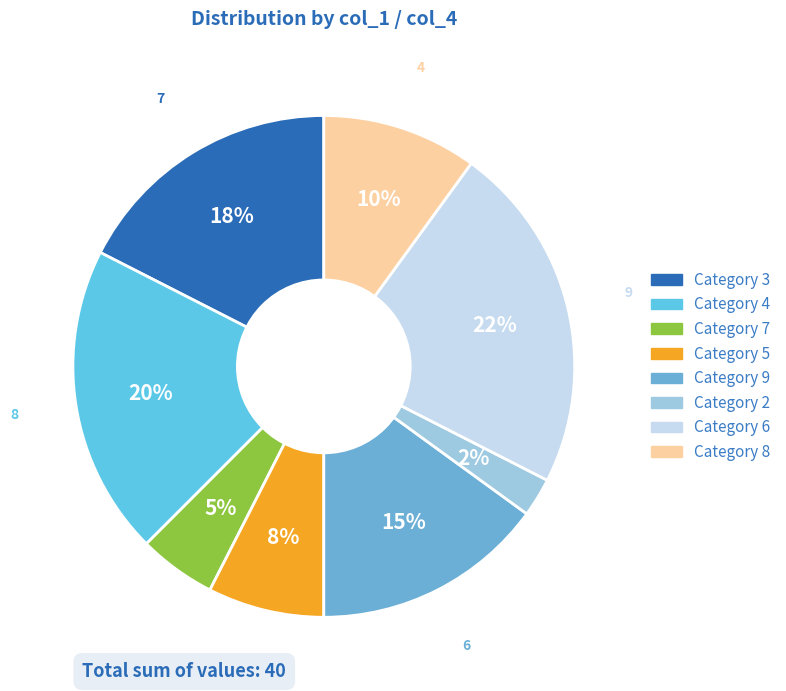

How many slices are in this pie chart?

8